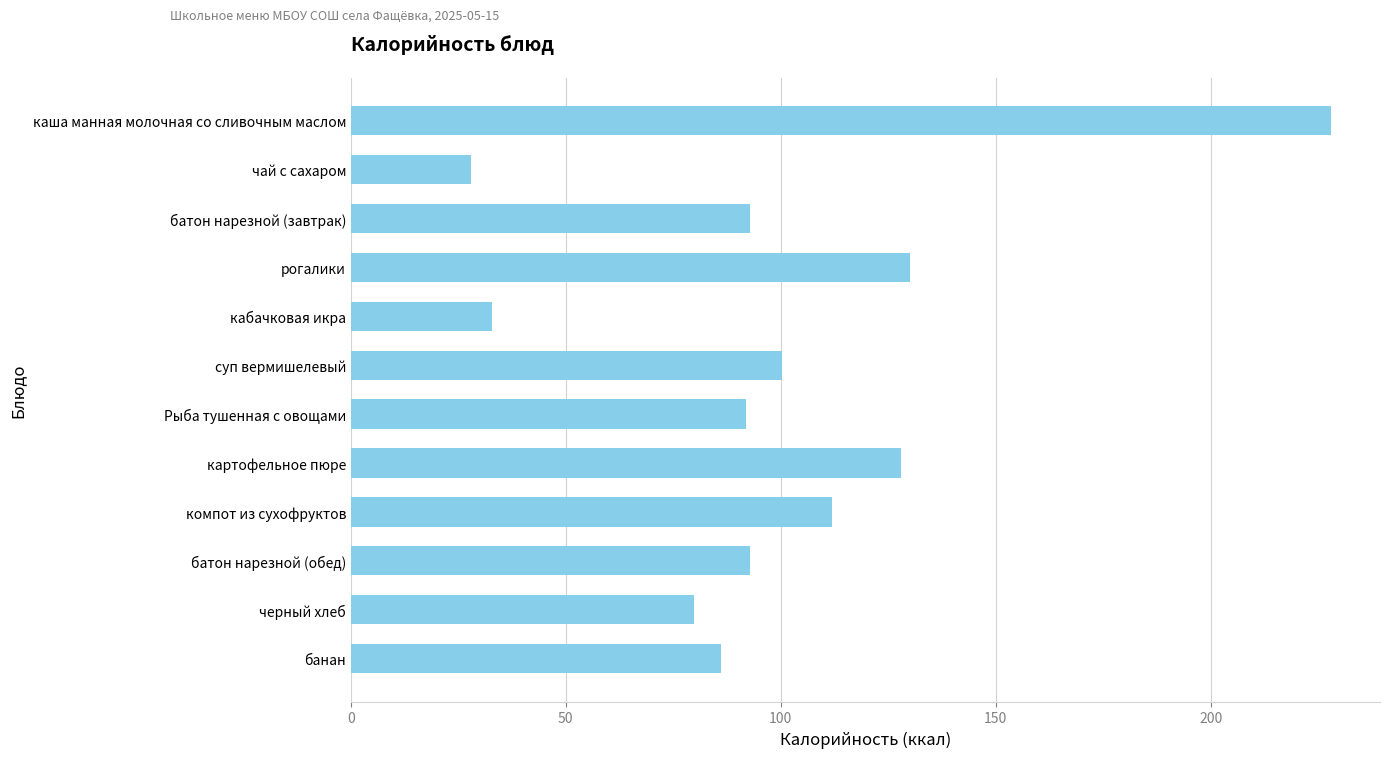

What is the difference between the values at чай с сахаром and черный хлеб?

51.8